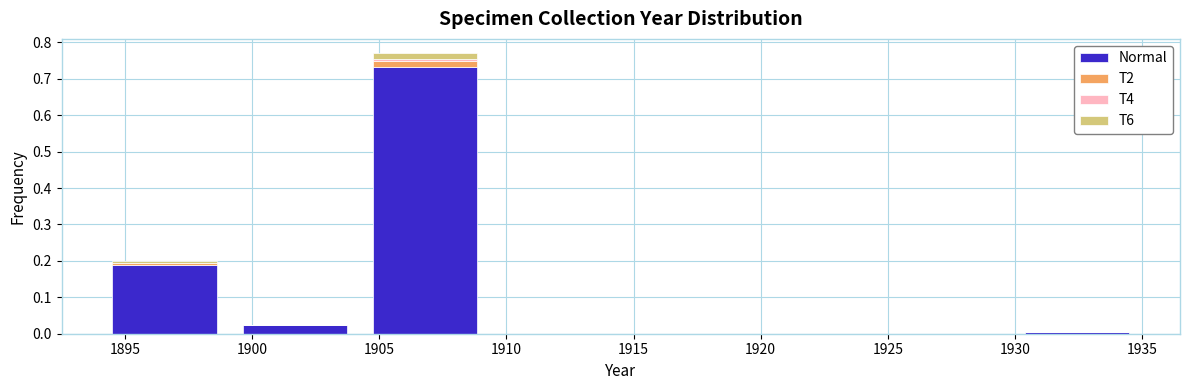

Which range on the x-axis has the tallest stacked bar (by total height)?

1904.5 to 1909.5